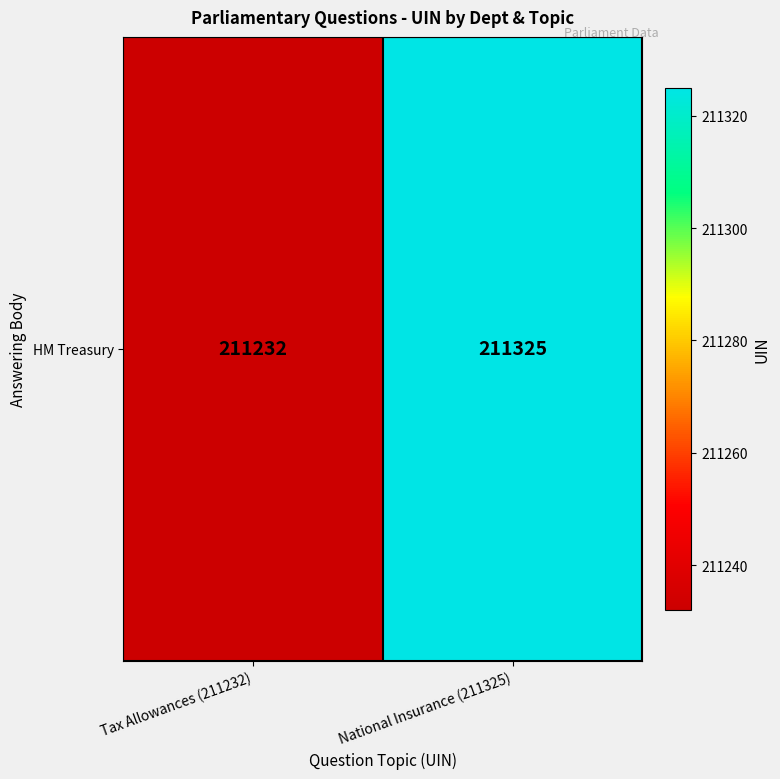

The value at Tax Allowances (211232) is 211232. True or false?

True